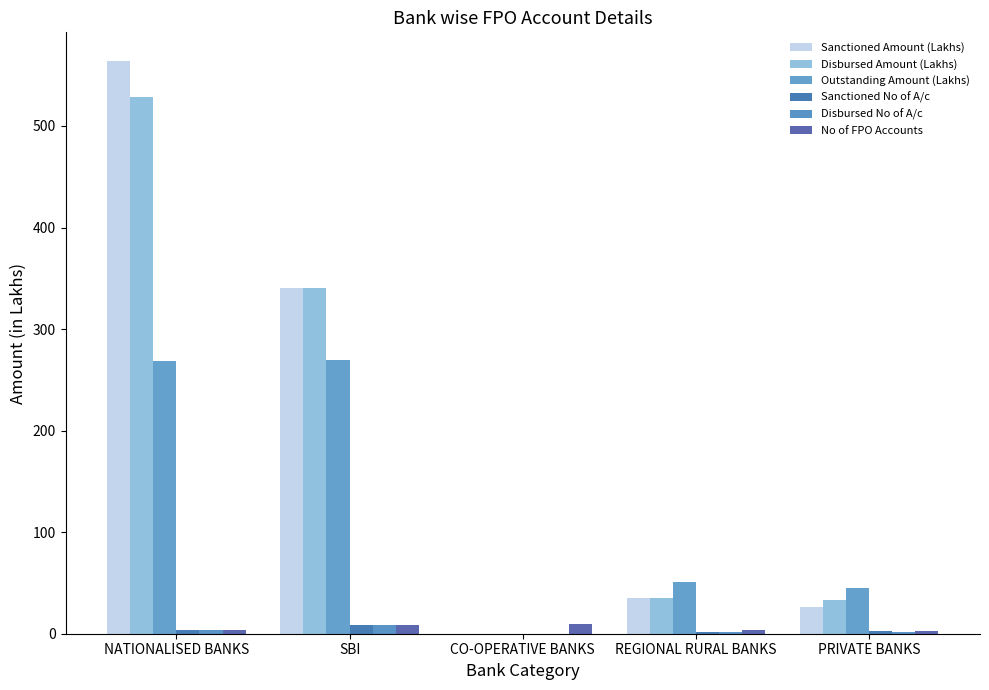

Where does the Outstanding Amount (Lakhs) series first go above 51?

NATIONALISED BANKS